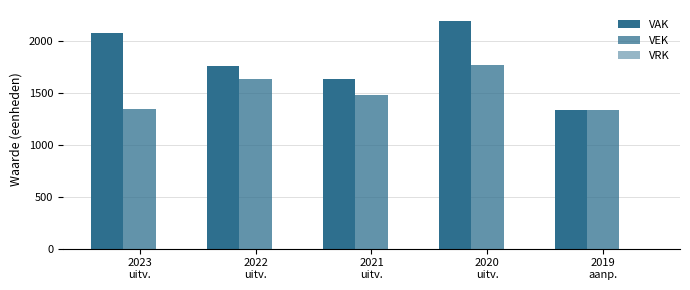

How many distinct data groups are displayed?

2